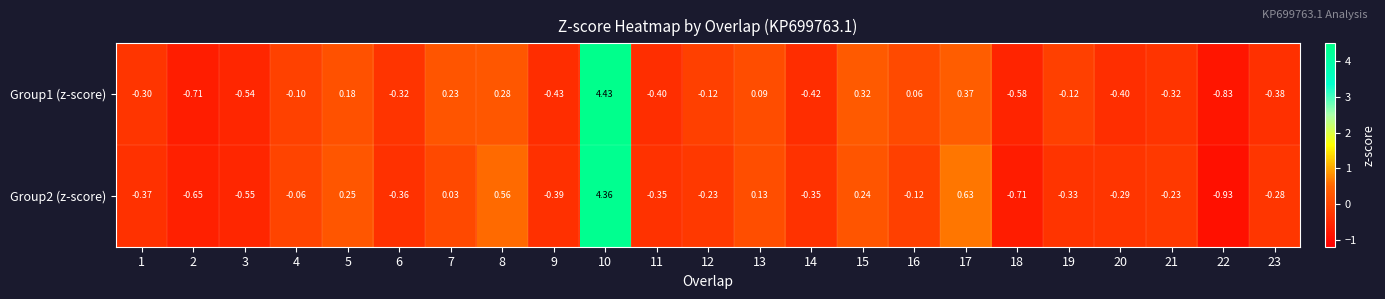

What is the total value across all series at 1?

-0.7